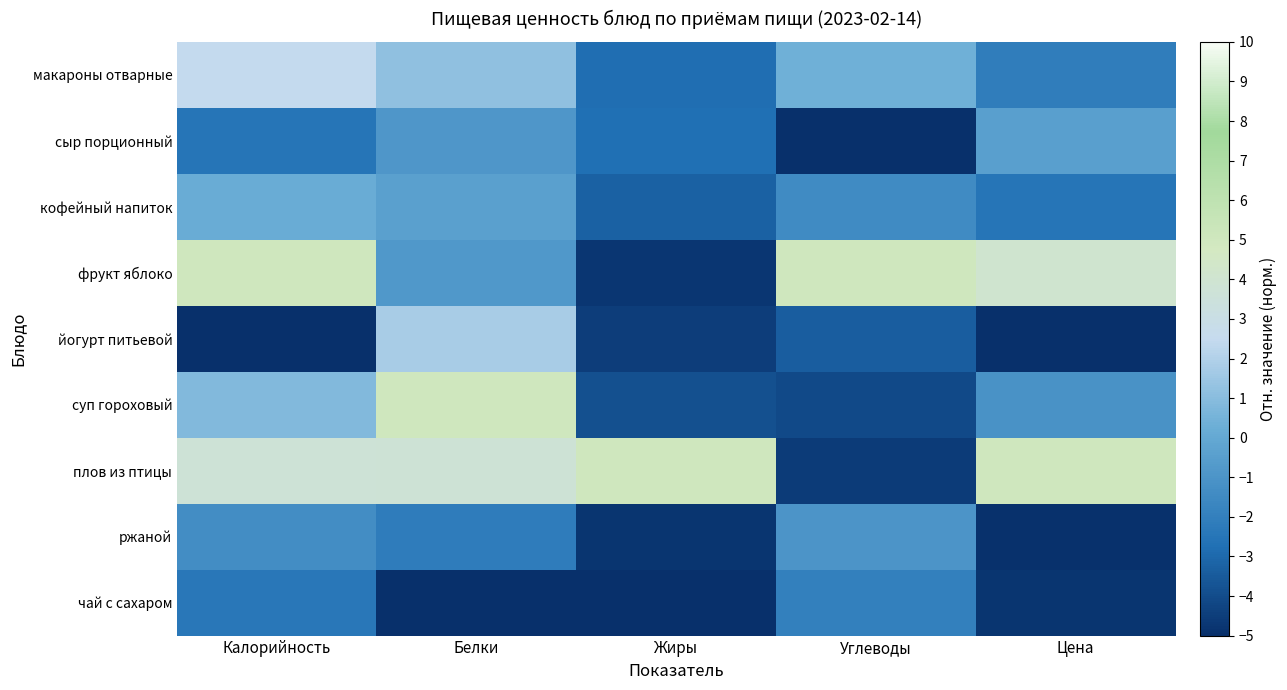

List the series in order of their peak value, highest first.

фрукт яблоко, суп гороховый, плов из птицы, макароны отварные, йогурт питьевой, кофейный напиток, сыр порционный, ржаной, чай с сахаром